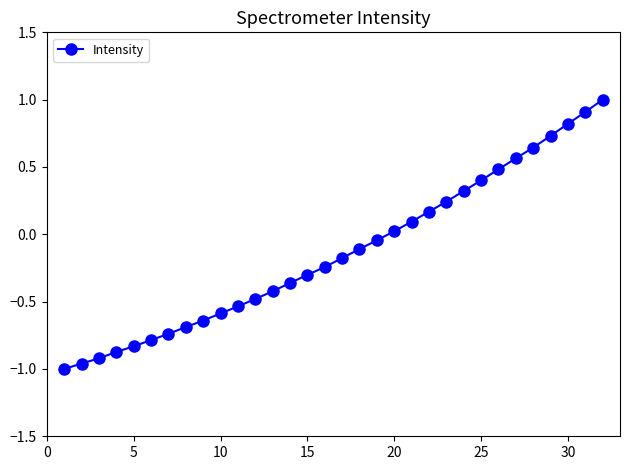

What is the greatest value displayed?

1.0